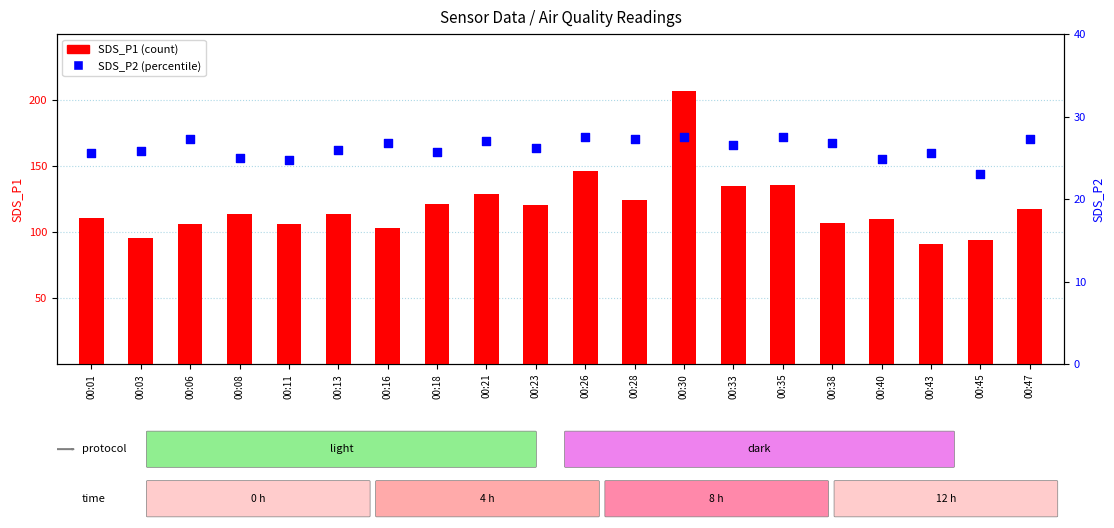

Which series contains the lowest Y value?

SDS_P2